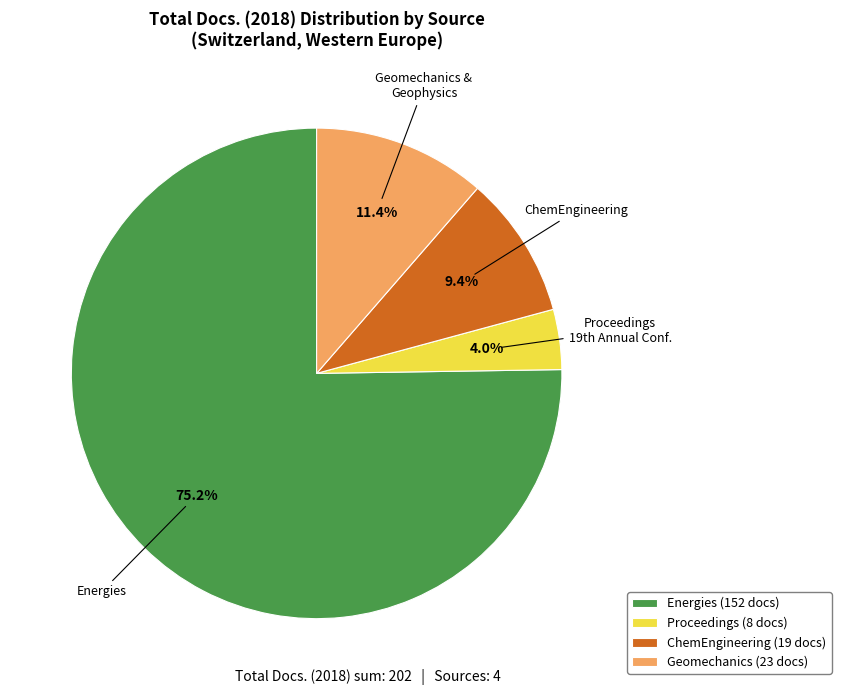

Does Energies represent more than half of the total?

Yes